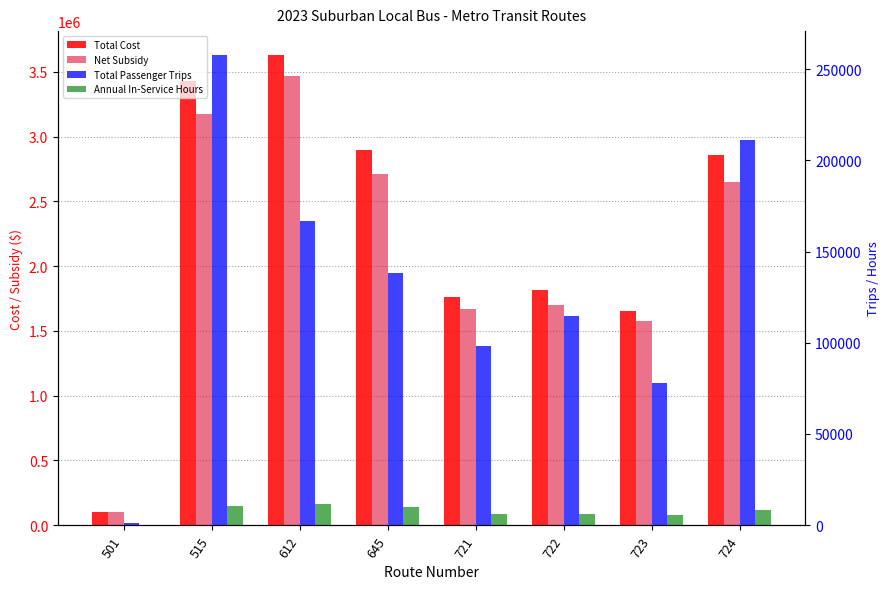

At how many categories does at least one series exceed 1251841?

7